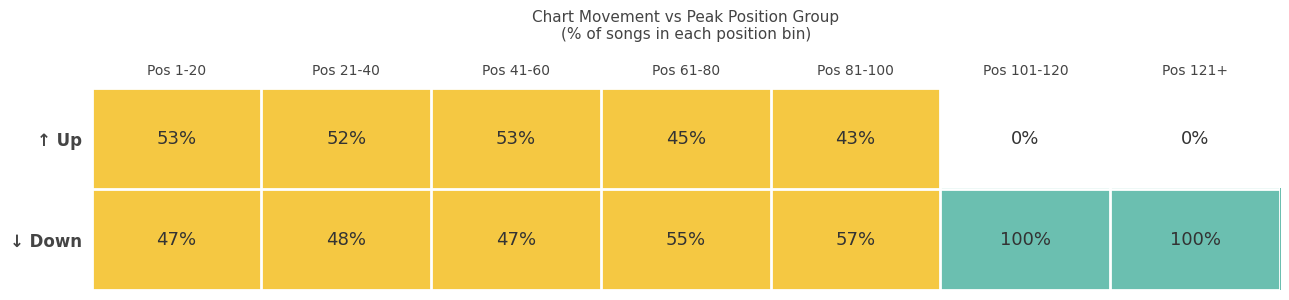

What is the difference between the second highest and minimum values in the ↓ Down series?

53